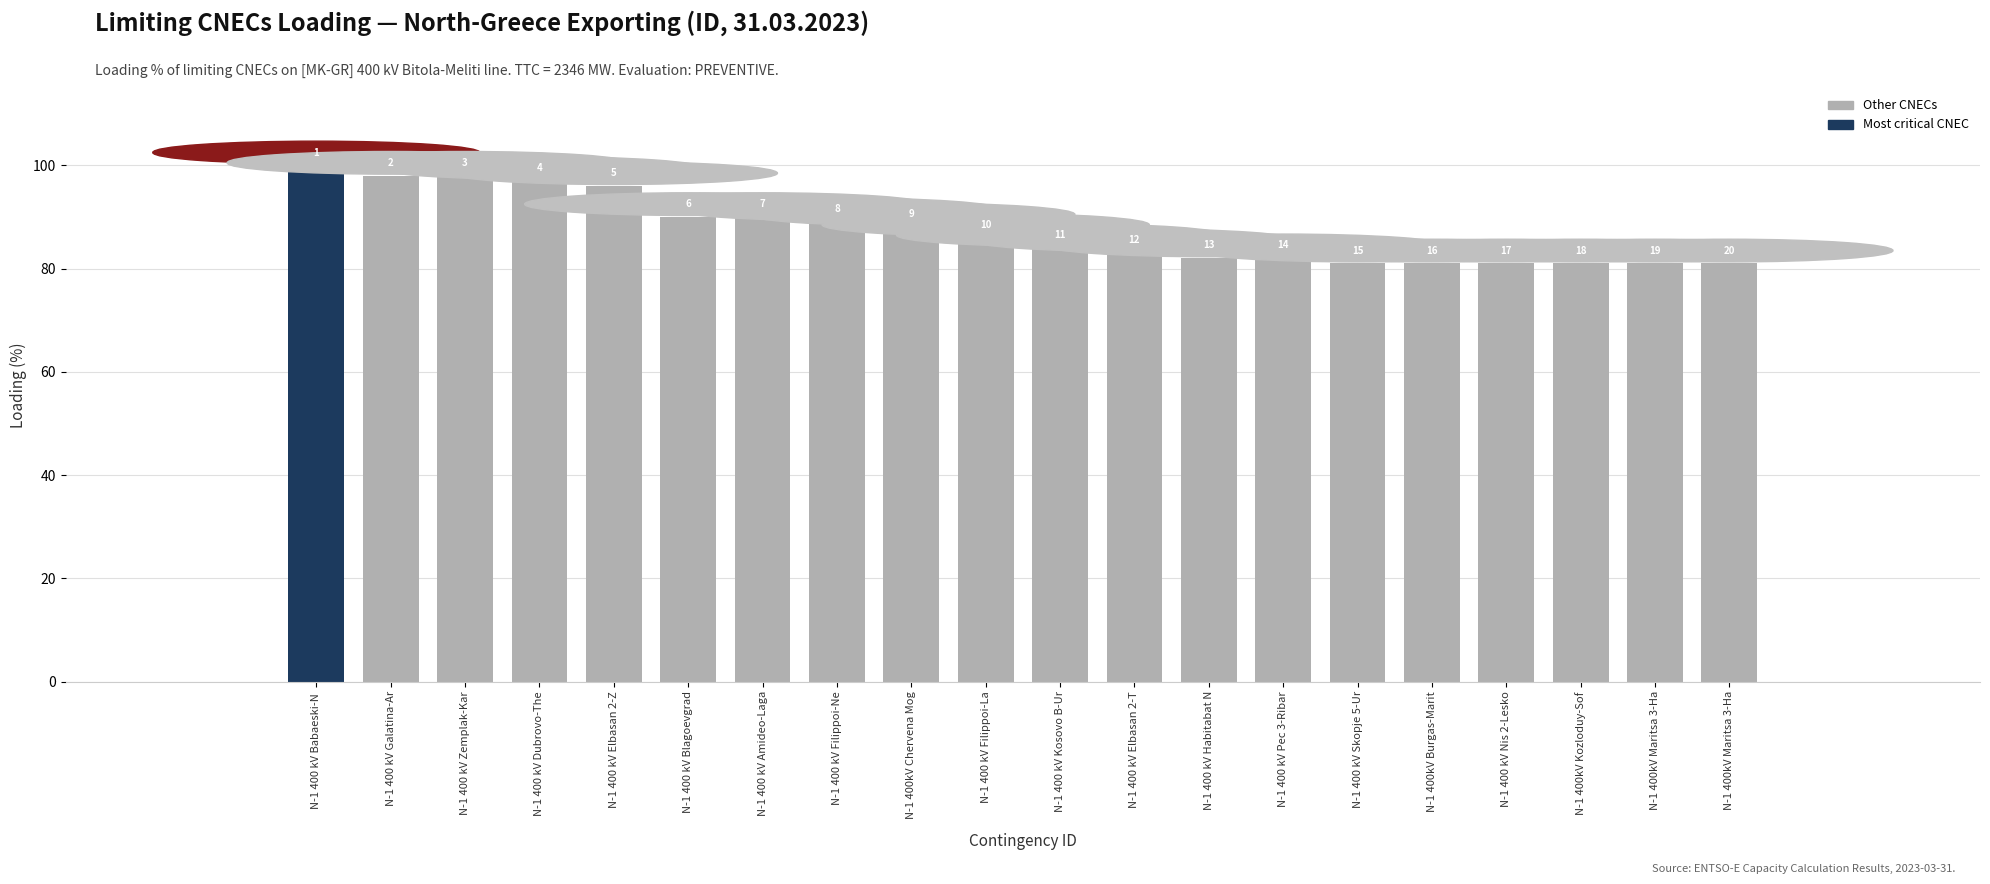

What is the approximate value at N-1 400kV Maritsa 3-Ha, to the nearest 10?

80